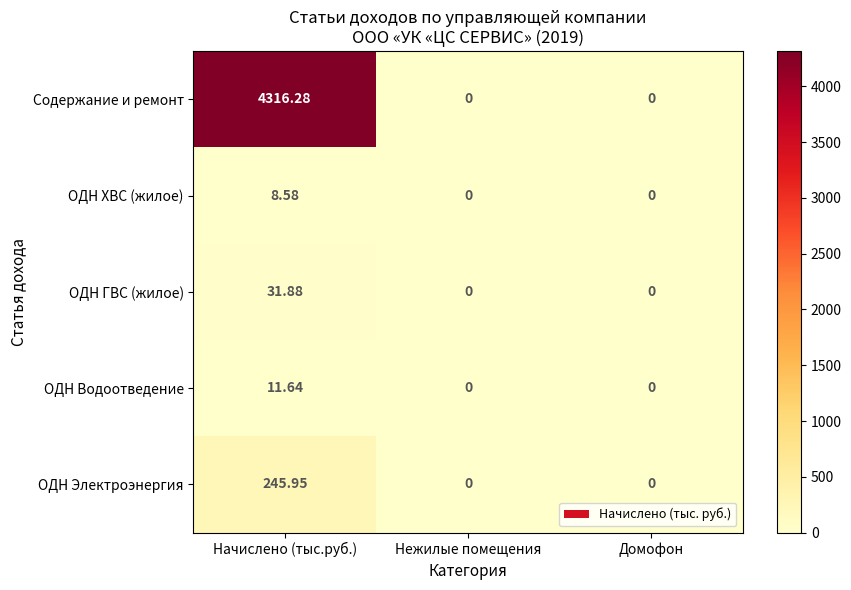

How many data points does each series have?

3